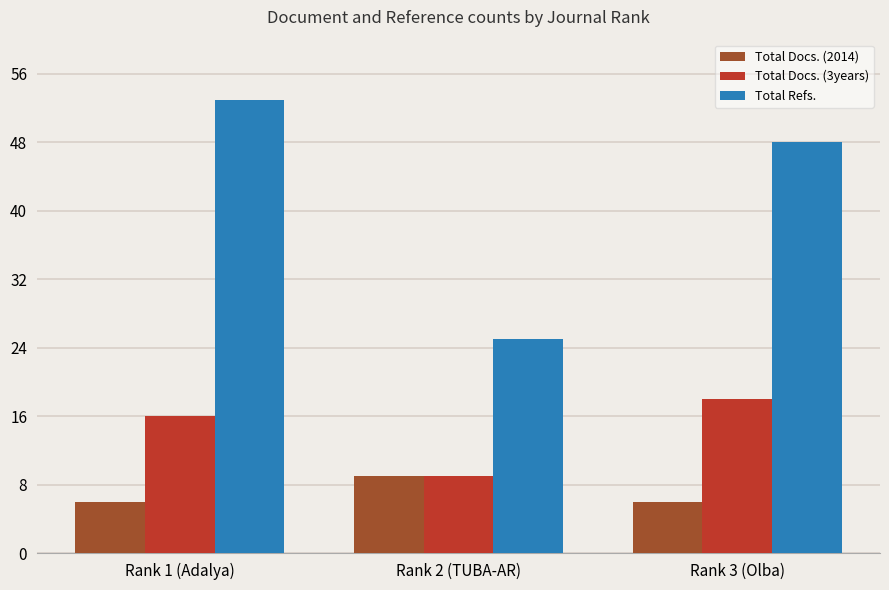

What is the sum of the Total Docs. (2014) values at Rank 2 (TUBA-AR) and Rank 1 (Adalya)?

15